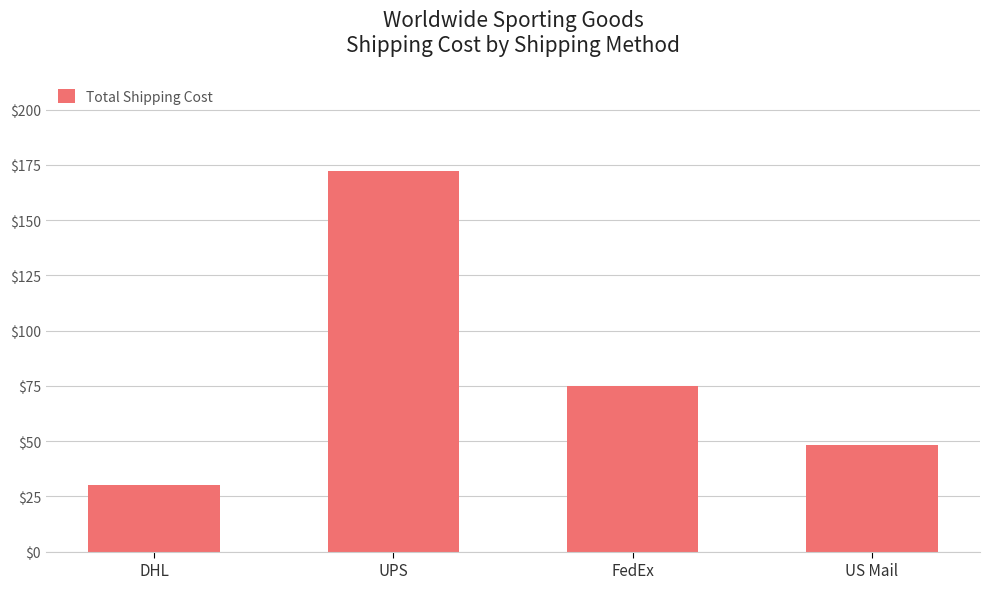

Does the chart contain stacked bars?

No